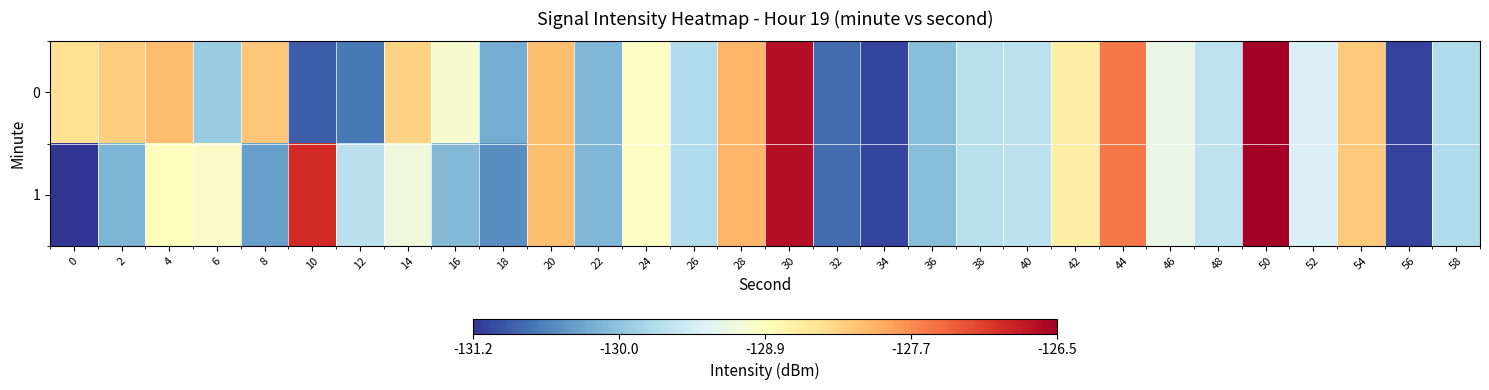

Reading left to right, transcribe all the data shown in this chart.

0: 0=-128.4	2=-128.2	4=-128.1	6=-129.9	8=-128.1	10=-130.9	12=-130.7	14=-128.2	16=-129.0	18=-130.3	20=-128.1	22=-130.2	24=-128.9	26=-129.8	28=-128.0	30=-126.6	32=-130.8	34=-131.1	36=-130.1	38=-129.7	40=-129.6	42=-128.6	44=-127.5	46=-129.2	48=-129.6	50=-126.5	52=-129.4	54=-128.2	56=-131.1	58=-129.8
1: 0=-131.2	2=-130.2	4=-128.8	6=-128.9	8=-130.4	10=-126.9	12=-129.7	14=-129.1	16=-130.1	18=-130.5	20=-128.1	22=-130.2	24=-128.9	26=-129.8	28=-128.0	30=-126.6	32=-130.8	34=-131.1	36=-130.1	38=-129.7	40=-129.6	42=-128.6	44=-127.5	46=-129.2	48=-129.6	50=-126.5	52=-129.4	54=-128.2	56=-131.1	58=-129.8